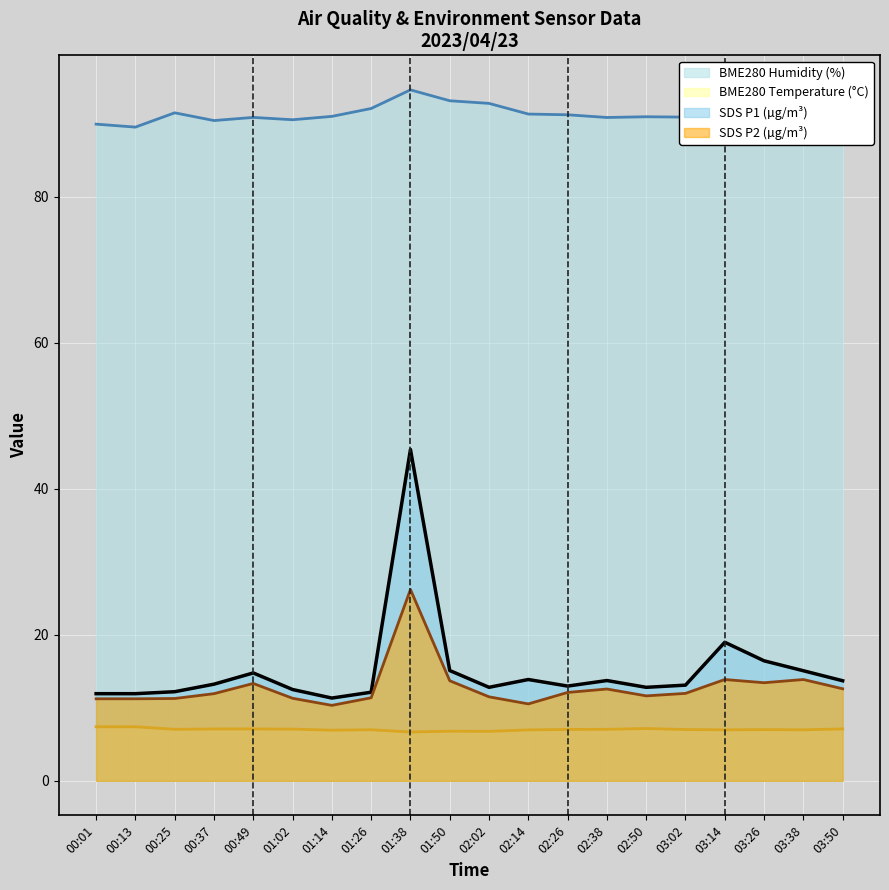

Which category has the highest value across all series?

01:38